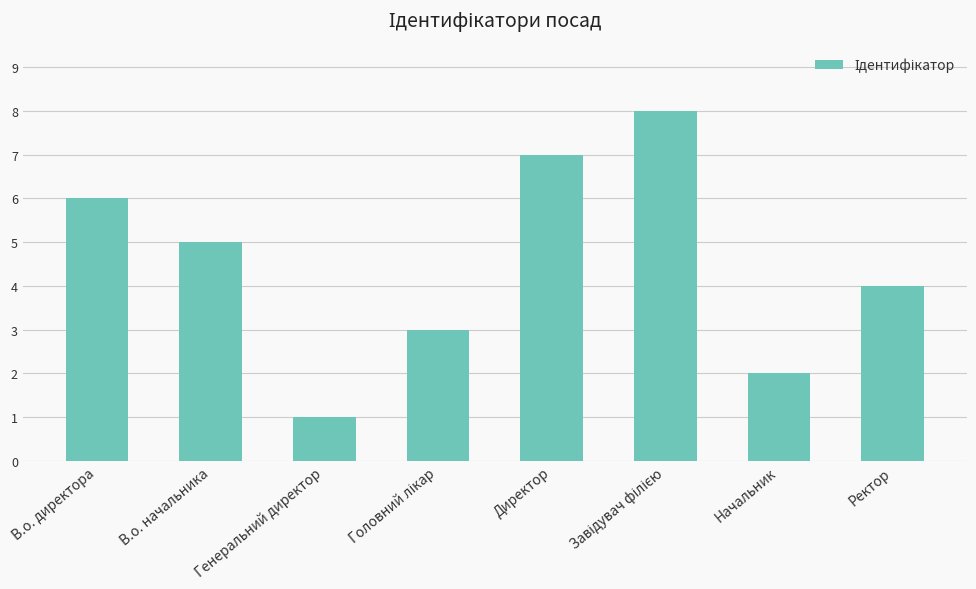

What is the sum of all values?

36